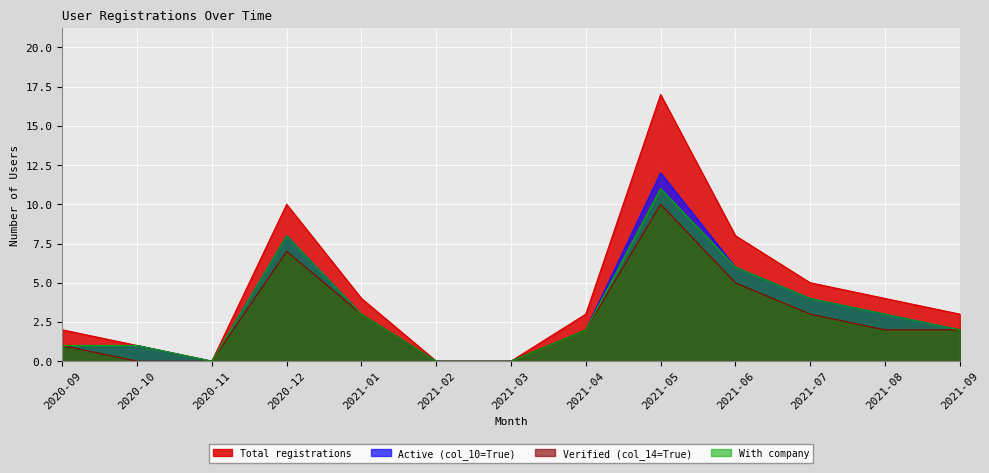

Reading left to right, extract all data points from this chart.

Total registrations: 2	1	0	10	4	0	0	3	17	8	5	4	3
Active (col_10=True): 1	1	0	8	3	0	0	2	12	6	4	3	2
Verified (col_14=True): 1	0	0	7	3	0	0	2	10	5	3	2	2
With company: 1	1	0	8	3	0	0	2	11	6	4	3	2